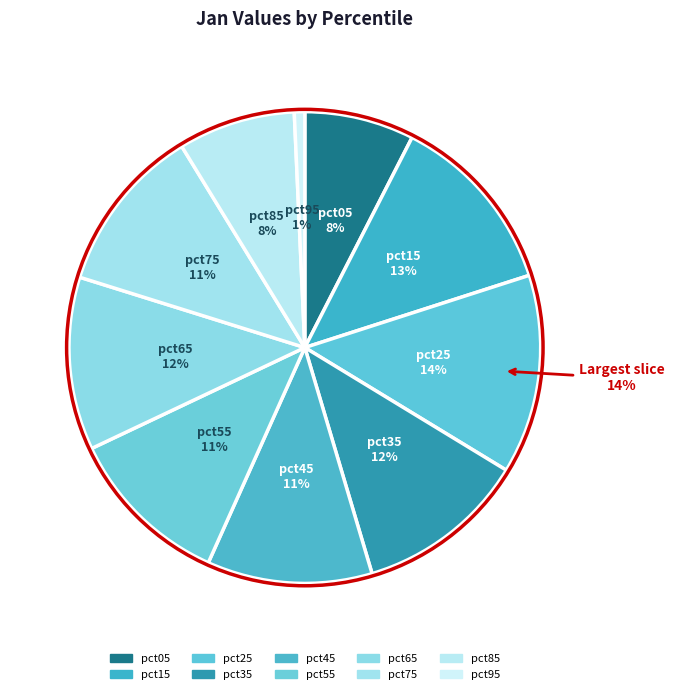

How many slices are in this pie chart?

10